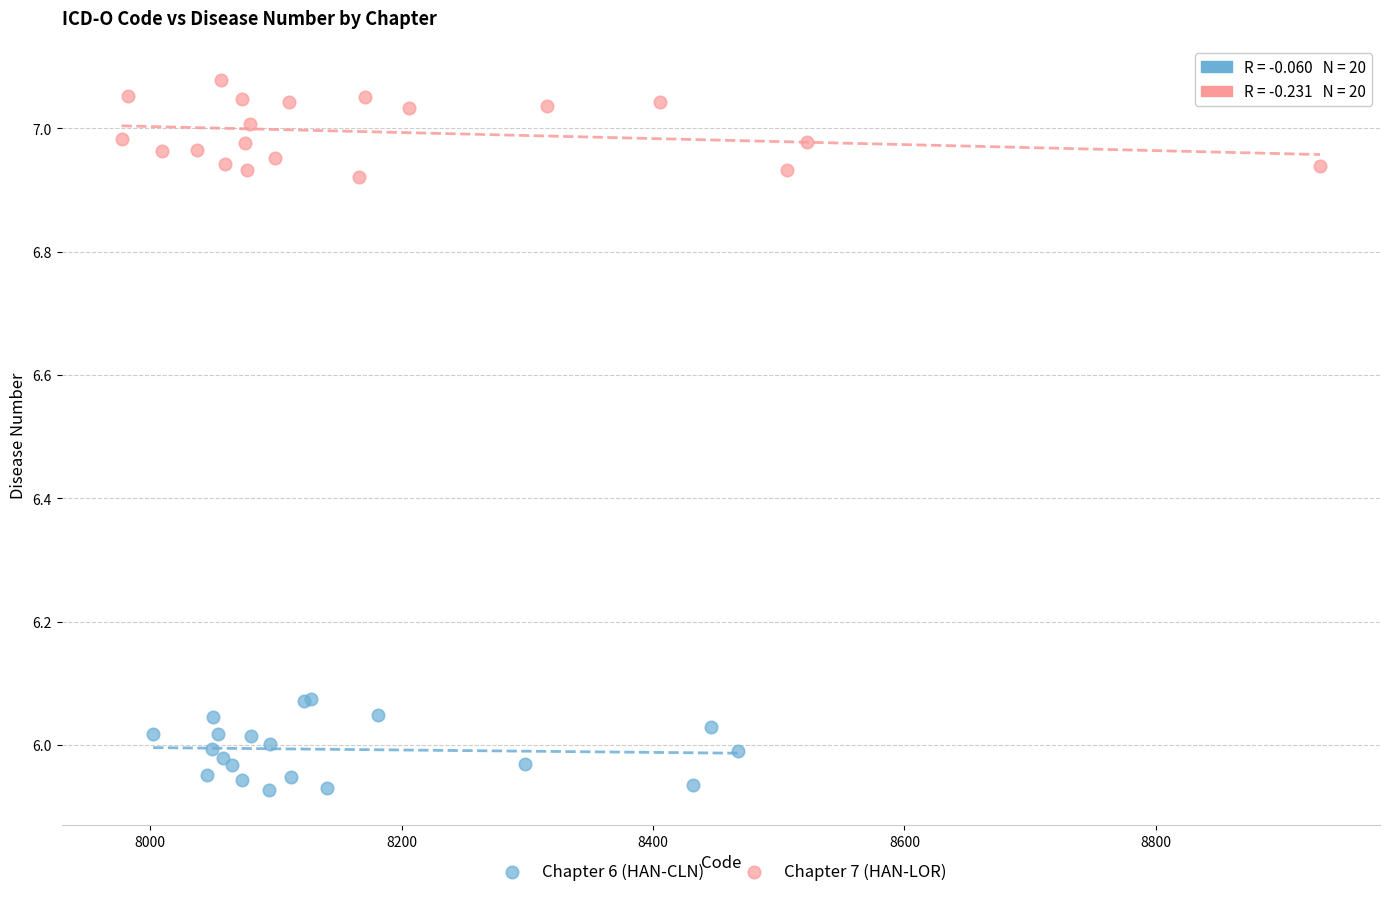

Which series reaches the maximum Y coordinate?

Chapter 7 (HAN-LOR)